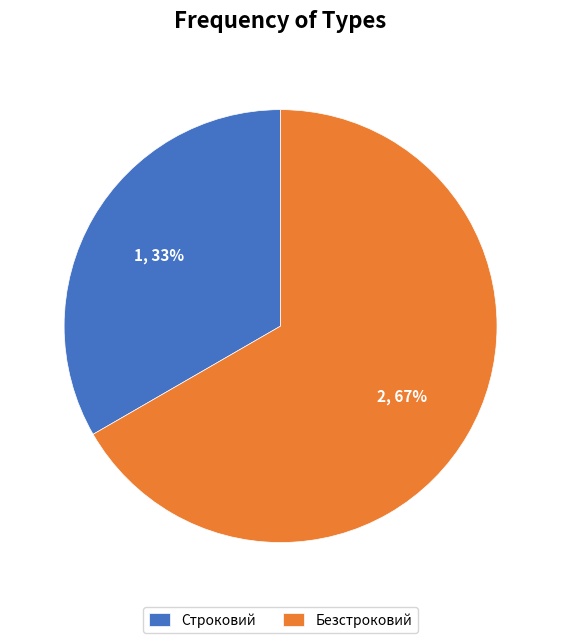

Is Строковий the majority of the pie?

No